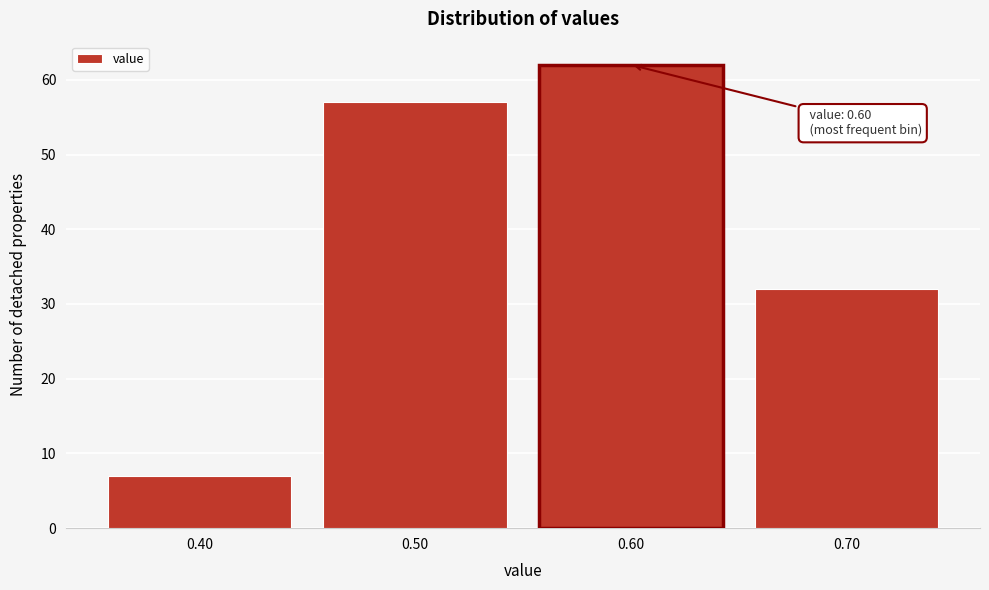

Which range on the x-axis has the tallest bar?

0.55 to 0.65